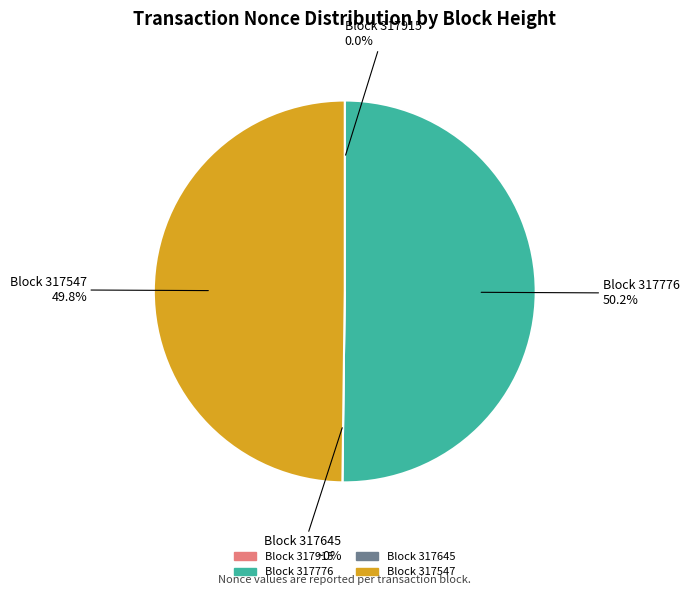

What is the majority slice?

317776